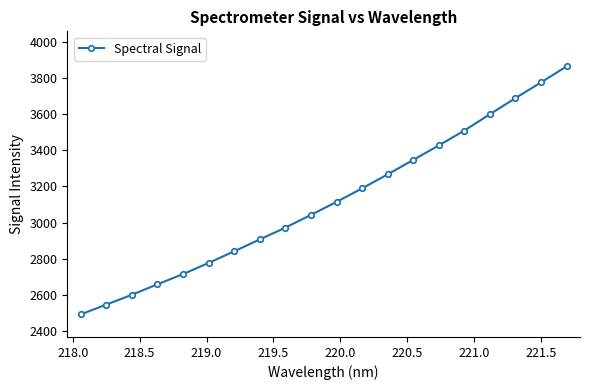

What is the value of the 10th point from the left?

3043.2